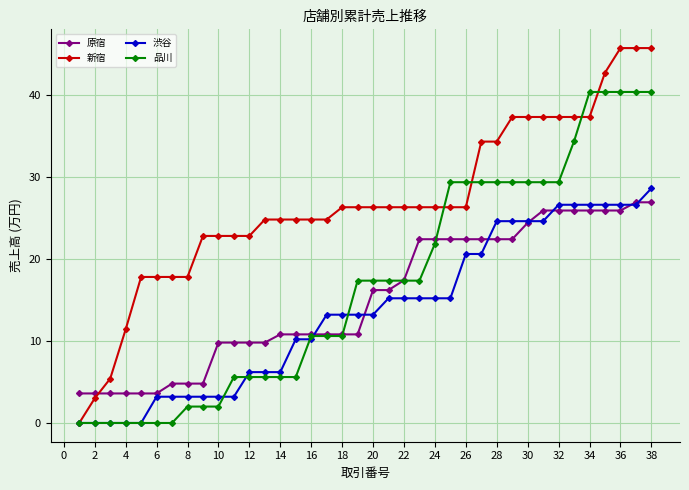

What are all the series names shown in the legend?

原宿, 新宿, 渋谷, 品川